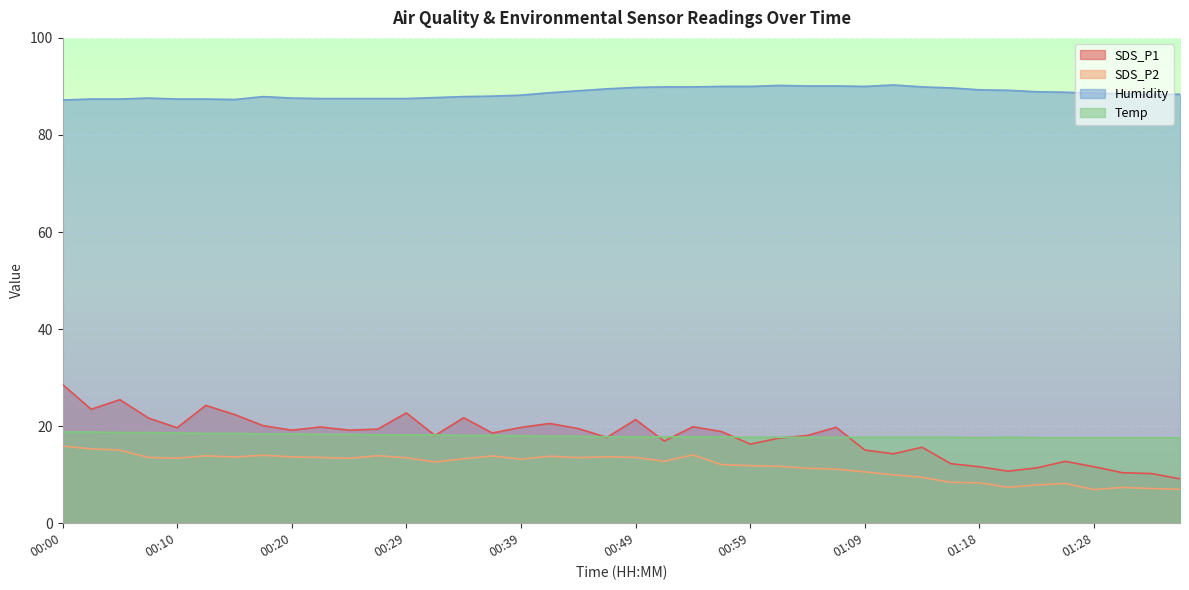

Reading left to right, list all the values displayed in this chart.

SDS_P1: 00:00=28.6	00:03=23.5	00:05=25.4	00:07=21.7	00:10=19.7	00:12=24.3	00:15=22.4	00:17=20.1	00:20=19.2	00:22=19.8	00:25=19.2	00:27=19.4	00:29=22.7	00:32=18.1	00:34=21.7	00:37=18.6	00:39=19.8	00:42=20.6	00:44=19.5	00:47=17.7	00:49=21.4	00:51=16.9	00:54=19.9	00:56=18.9	00:59=16.3	01:01=17.5	01:04=18.1	01:06=19.8	01:09=15.1	01:11=14.3	01:13=15.7	01:16=12.3	01:18=11.6	01:21=10.7	01:23=11.4	01:26=12.8	01:28=11.6	01:31=10.4	01:33=10.2	01:36=9.2
SDS_P2: 00:00=15.9	00:03=15.3	00:05=15.1	00:07=13.6	00:10=13.4	00:12=13.9	00:15=13.7	00:17=14.0	00:20=13.7	00:22=13.6	00:25=13.4	00:27=13.9	00:29=13.5	00:32=12.6	00:34=13.3	00:37=13.8	00:39=13.2	00:42=13.8	00:44=13.5	00:47=13.7	00:49=13.6	00:51=12.8	00:54=14.1	00:56=12.1	00:59=11.8	01:01=11.7	01:04=11.3	01:06=11.2	01:09=10.6	01:11=10.0	01:13=9.4	01:16=8.4	01:18=8.3	01:21=7.4	01:23=7.9	01:26=8.2	01:28=6.9	01:31=7.4	01:33=7.2	01:36=7.0
Humidity: 00:00=87.2	00:03=87.4	00:05=87.4	00:07=87.6	00:10=87.4	00:12=87.4	00:15=87.3	00:17=87.9	00:20=87.6	00:22=87.5	00:25=87.5	00:27=87.5	00:29=87.5	00:32=87.7	00:34=87.9	00:37=88.0	00:39=88.2	00:42=88.7	00:44=89.1	00:47=89.5	00:49=89.8	00:51=89.9	00:54=89.9	00:56=90.0	00:59=90.0	01:01=90.2	01:04=90.1	01:06=90.1	01:09=90.0	01:11=90.3	01:13=89.9	01:16=89.7	01:18=89.3	01:21=89.2	01:23=88.9	01:26=88.8	01:28=88.6	01:31=88.5	01:33=88.3	01:36=88.4
Temp: 00:00=18.8	00:03=18.8	00:05=18.7	00:07=18.7	00:10=18.6	00:12=18.5	00:15=18.5	00:17=18.4	00:20=18.4	00:22=18.3	00:25=18.3	00:27=18.2	00:29=18.2	00:32=18.2	00:34=18.1	00:37=18.1	00:39=18.0	00:42=17.9	00:44=17.9	00:47=17.8	00:49=17.8	00:51=17.8	00:54=17.8	00:56=17.8	00:59=17.7	01:01=17.7	01:04=17.7	01:06=17.7	01:09=17.7	01:11=17.7	01:13=17.7	01:16=17.7	01:18=17.6	01:21=17.7	01:23=17.6	01:26=17.6	01:28=17.6	01:31=17.6	01:33=17.6	01:36=17.6